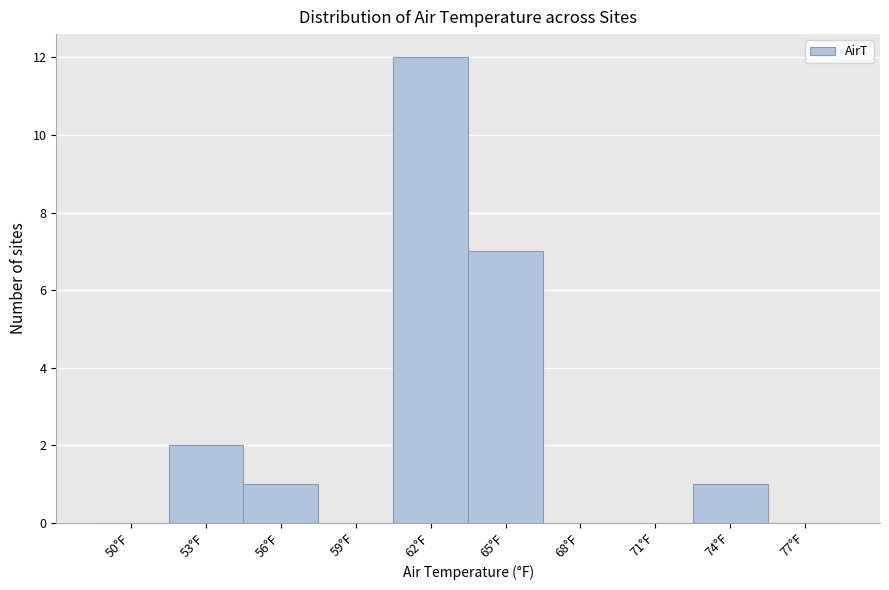

Reading right to left, extract all data points from this chart.

77°F=0	74°F=1	71°F=0	68°F=0	65°F=7	62°F=12	59°F=0	56°F=1	53°F=2	50°F=0